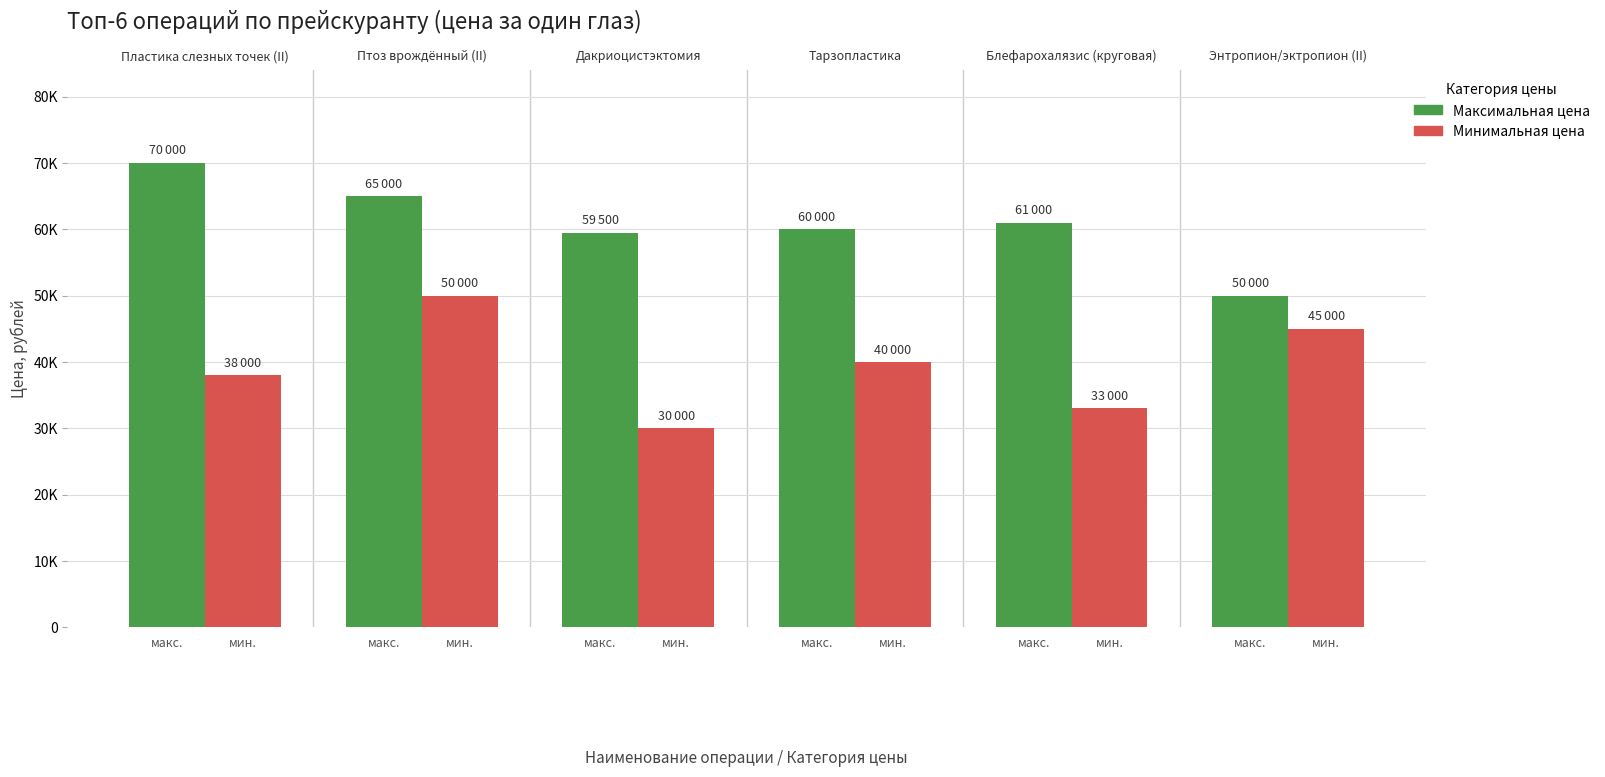

Does the chart contain any negative values?

No